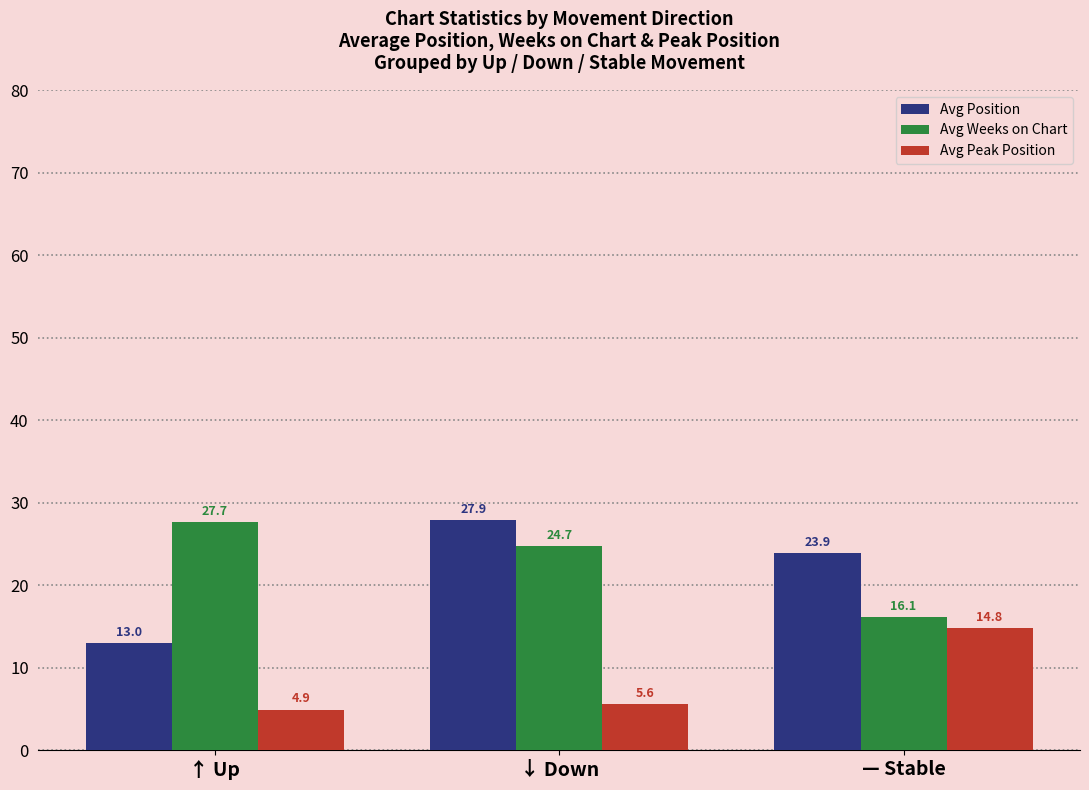

The Avg Peak Position series shows 4.9 at ↑ Up. True or false?

True